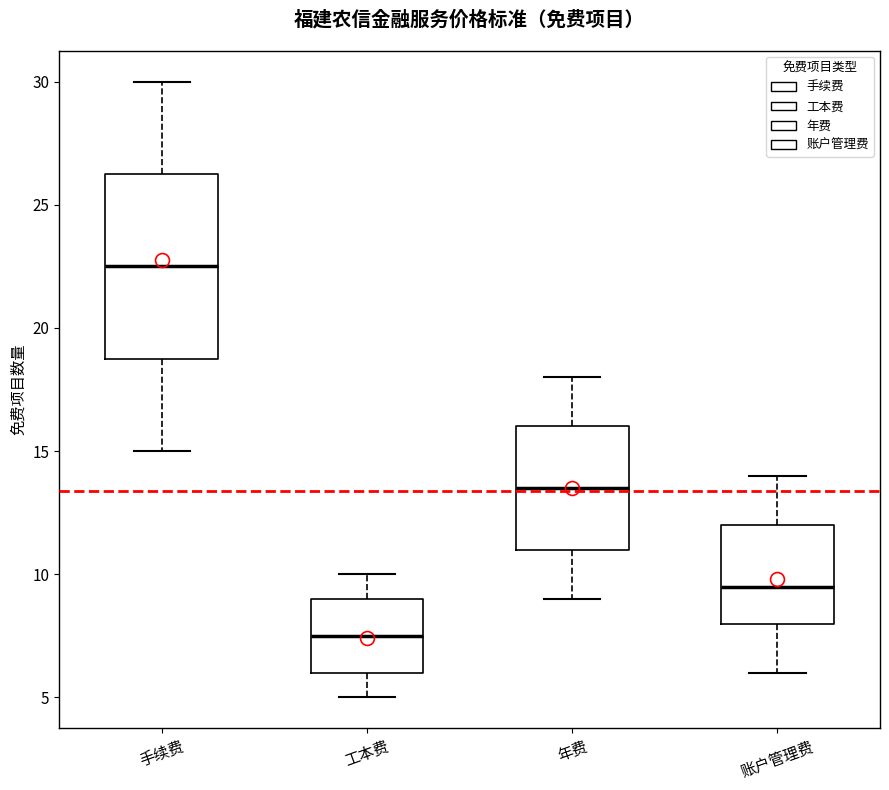

Comparing the boxes themselves (not the whiskers), which one is the tallest?

手续费